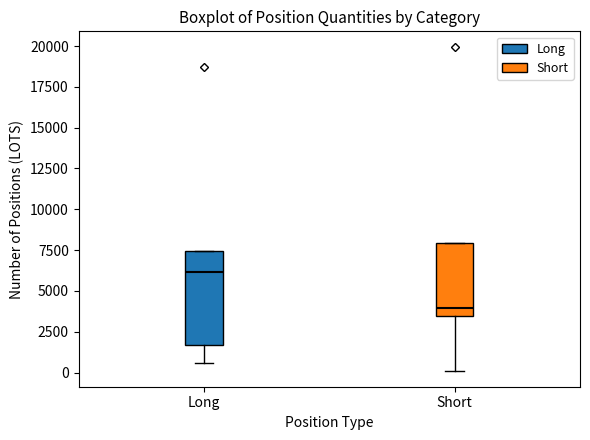

Reading left to right, transcribe this box plot: for each box, give where its median line is, the range the box spans, and where its two whiskers end, as read against the y-axis. The values are not printed on the chart, so give them approximately, as read against the axis.

Long: median 6000, box 1500 to 7500, whiskers 500 to 7500
Short: median 4000, box 3500 to 8000, whiskers 0 to 8000